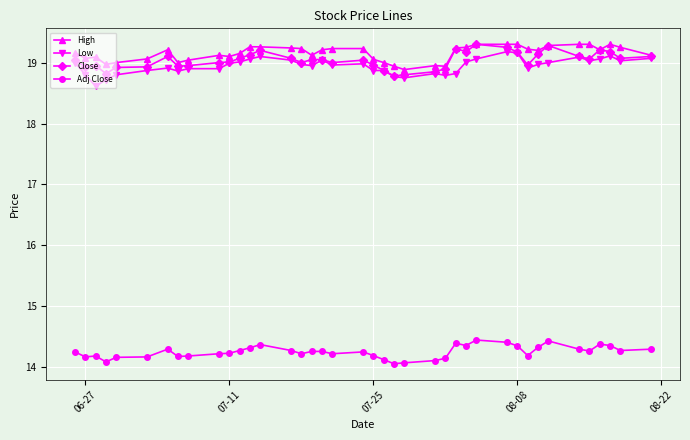

At how many categories does at least one series exceed 17?

40